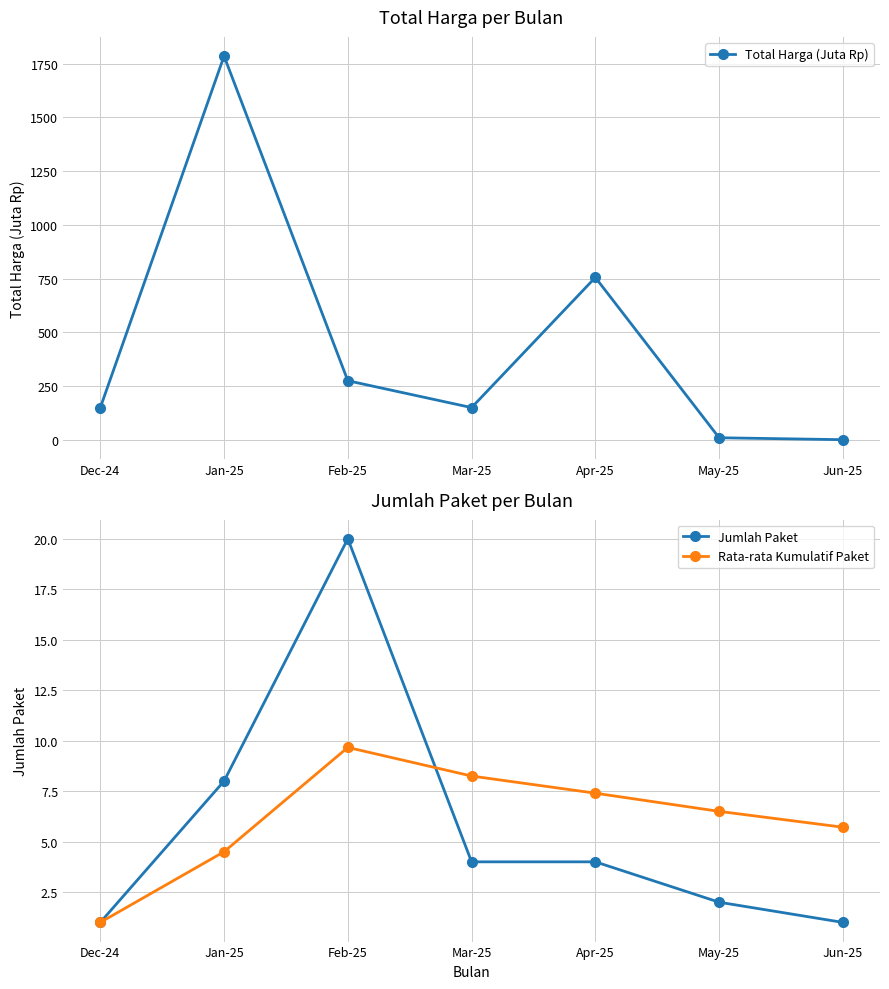

Which series has the largest total across all categories?

Total Harga (Juta Rp)